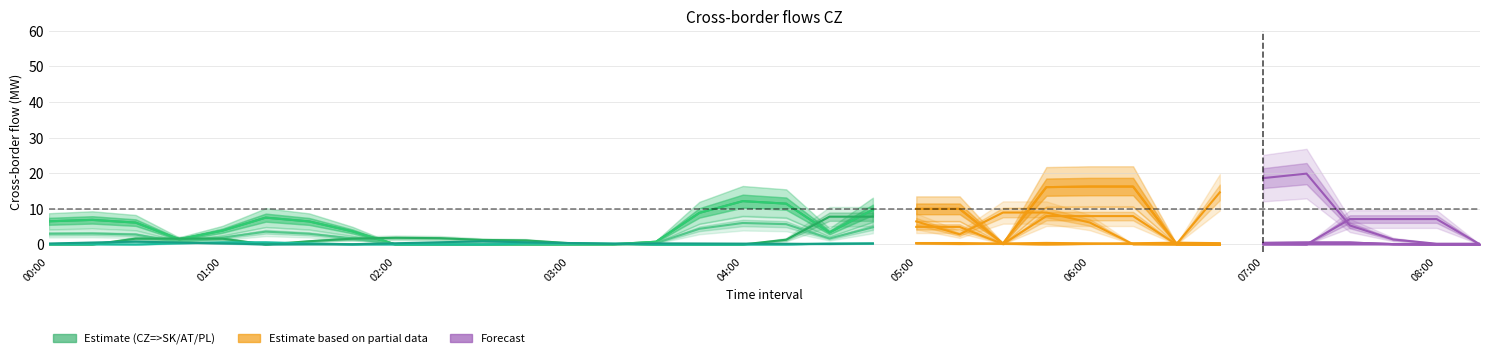

True or false: CZ=>PL has a value of 2.0 at 00:00.

False